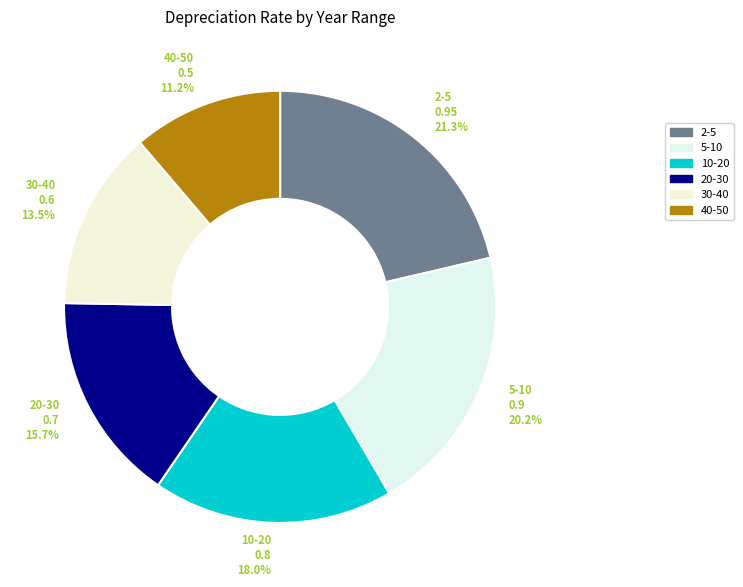

How many slices are in this pie chart?

6